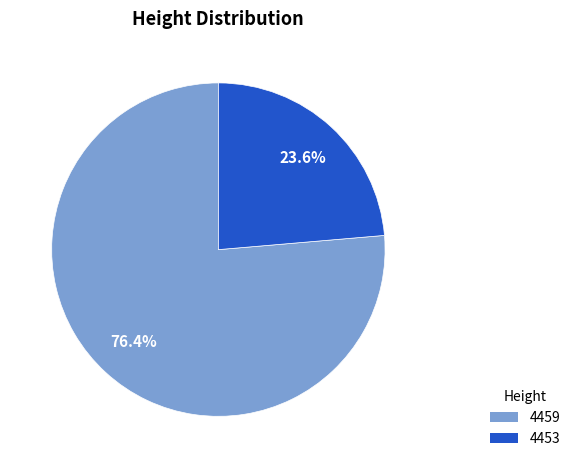

Is 4453 the majority of the pie?

No